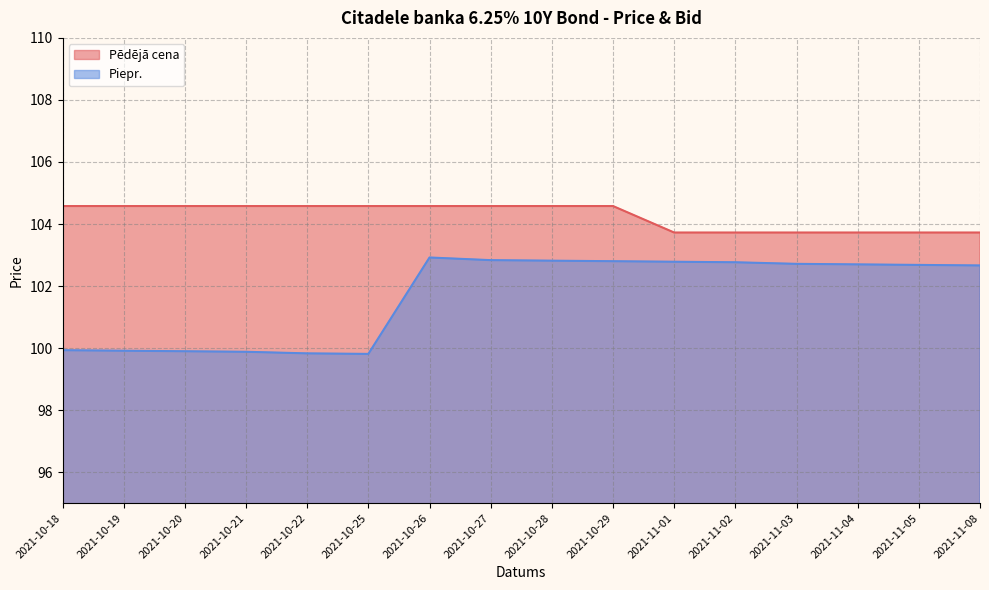

Reading right to left, transcribe all the data shown in this chart.

Pēdējā cena: 2021-11-08=103.7	2021-11-05=103.7	2021-11-04=103.7	2021-11-03=103.7	2021-11-02=103.7	2021-11-01=103.7	2021-10-29=104.6	2021-10-28=104.6	2021-10-27=104.6	2021-10-26=104.6	2021-10-25=104.6	2021-10-22=104.6	2021-10-21=104.6	2021-10-20=104.6	2021-10-19=104.6	2021-10-18=104.6
Piepr.: 2021-11-08=102.7	2021-11-05=102.7	2021-11-04=102.7	2021-11-03=102.7	2021-11-02=102.8	2021-11-01=102.8	2021-10-29=102.8	2021-10-28=102.8	2021-10-27=102.8	2021-10-26=102.9	2021-10-25=99.8	2021-10-22=99.8	2021-10-21=99.9	2021-10-20=99.9	2021-10-19=99.9	2021-10-18=99.9